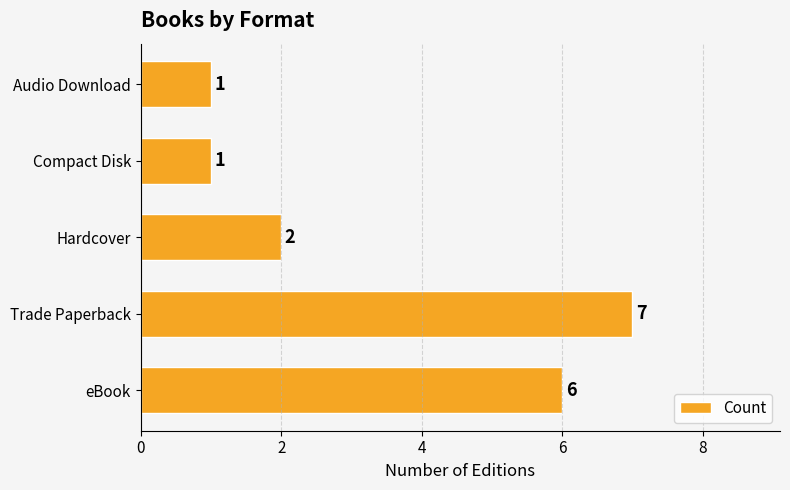

Does the chart contain stacked bars?

No